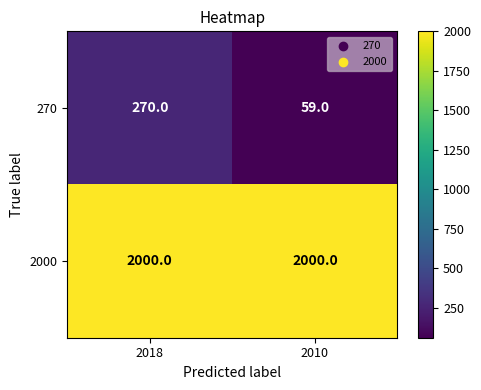

Count the number of categories in the chart.

2